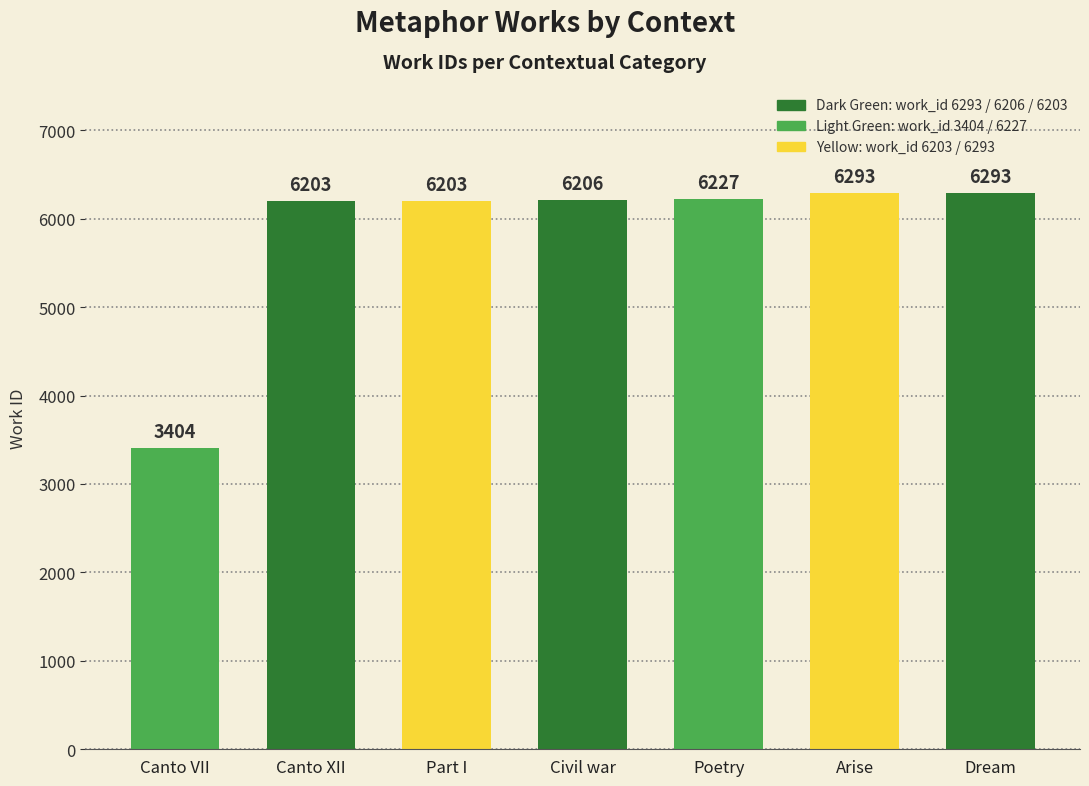

How many data points are less than 6206?

3